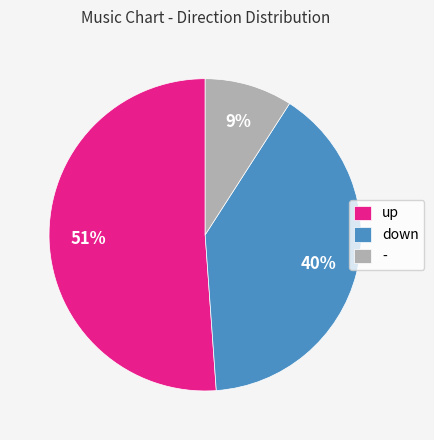

What percentage is the up slice, to the nearest percent?

51%